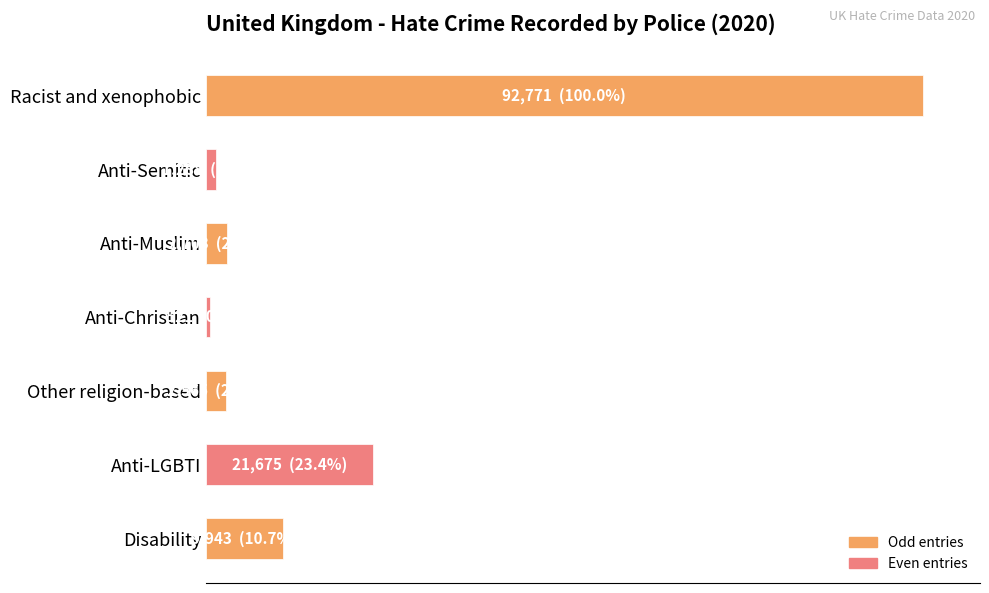

Does the chart contain any negative values?

No